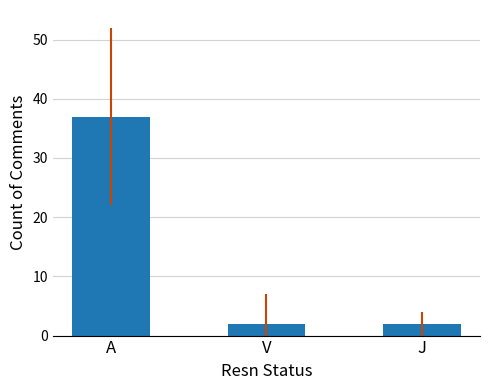

What is the difference between the maximum and minimum values?

35